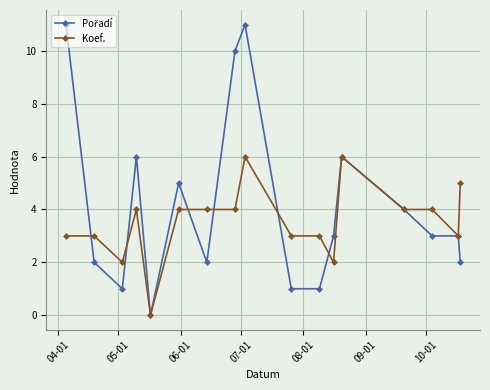

At how many categories does at least one series exceed 8?

3